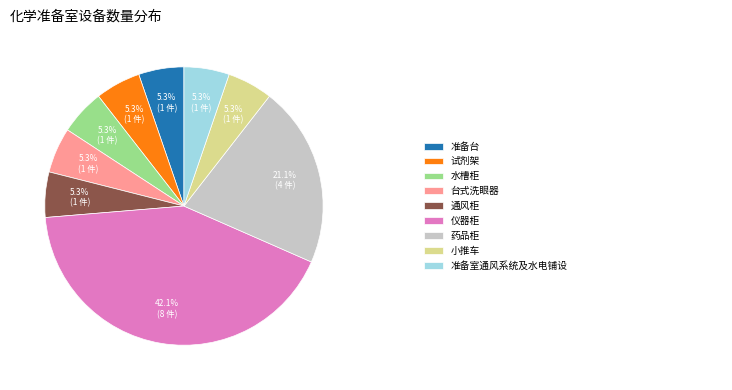

Is there any slice that represents more than half of the pie?

No